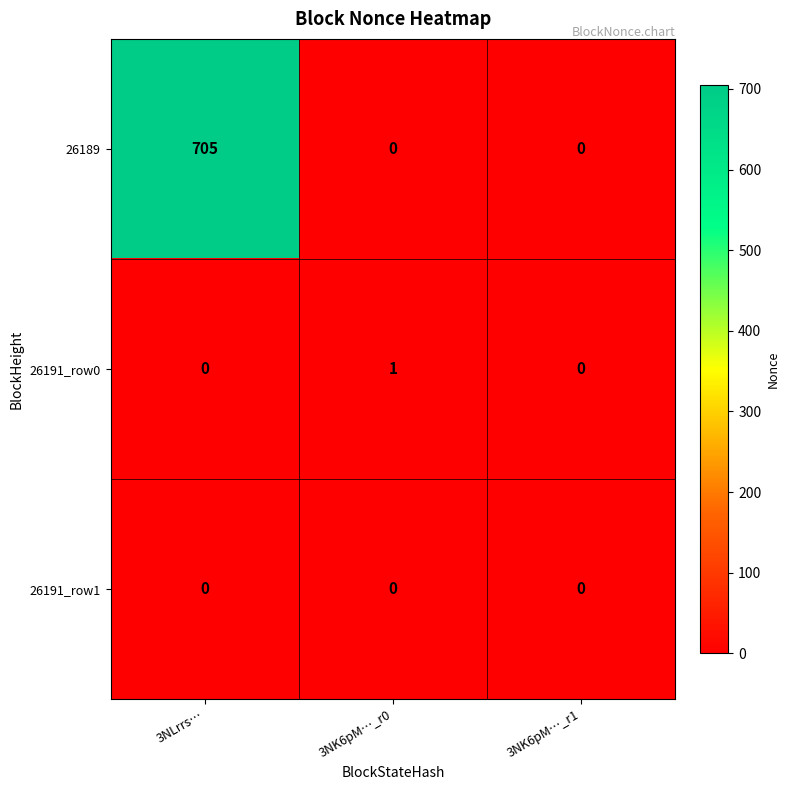

At how many categories does at least one series exceed 438?

1